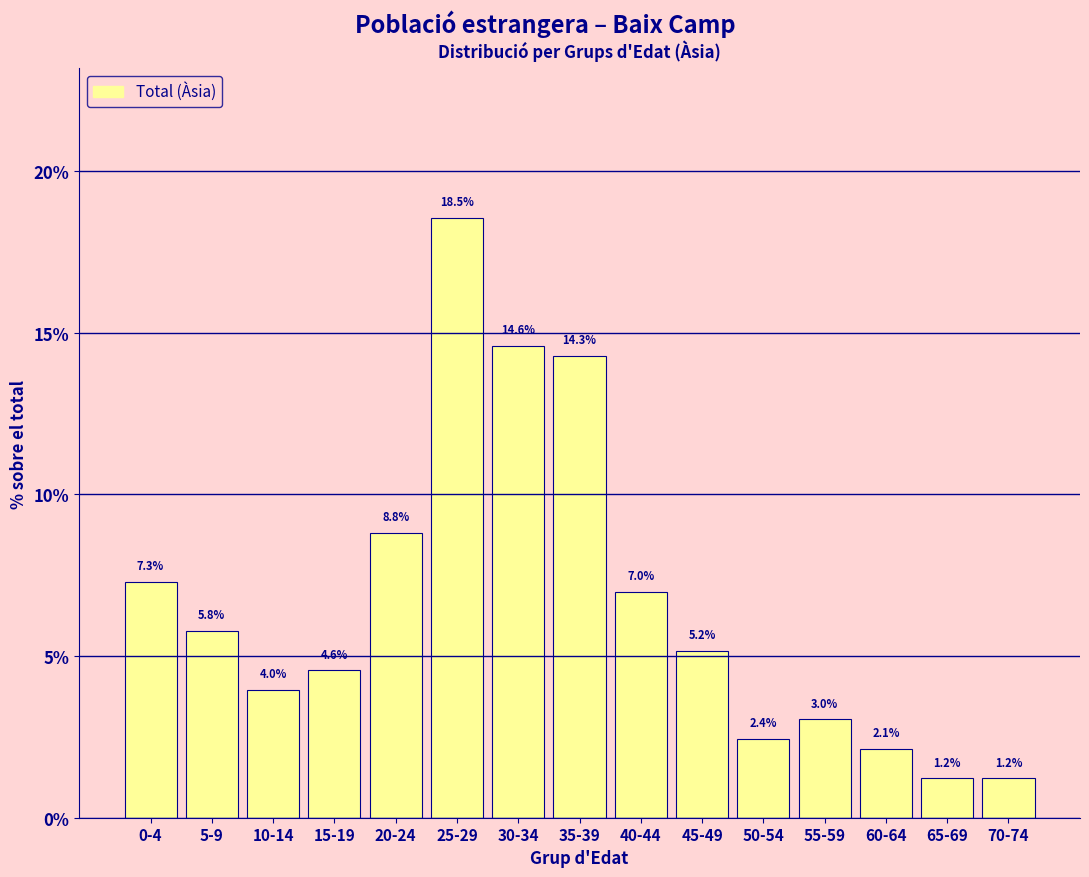

Reading left to right, extract all data points from this chart.

0-4=7.3	5-9=5.8	10-14=4.0	15-19=4.6	20-24=8.8	25-29=18.5	30-34=14.6	35-39=14.3	40-44=7.0	45-49=5.2	50-54=2.4	55-59=3.0	60-64=2.1	65-69=1.2	70-74=1.2